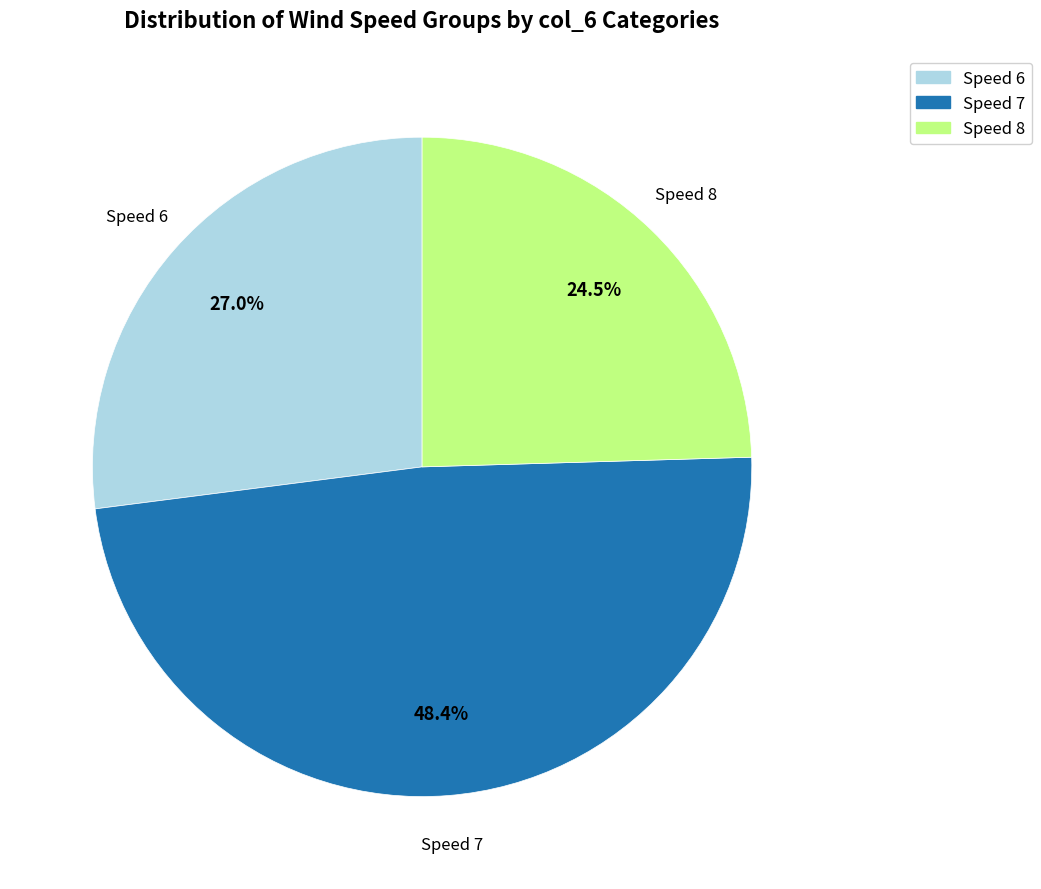

Which has a higher value, Speed 7 or Speed 6?

Speed 7